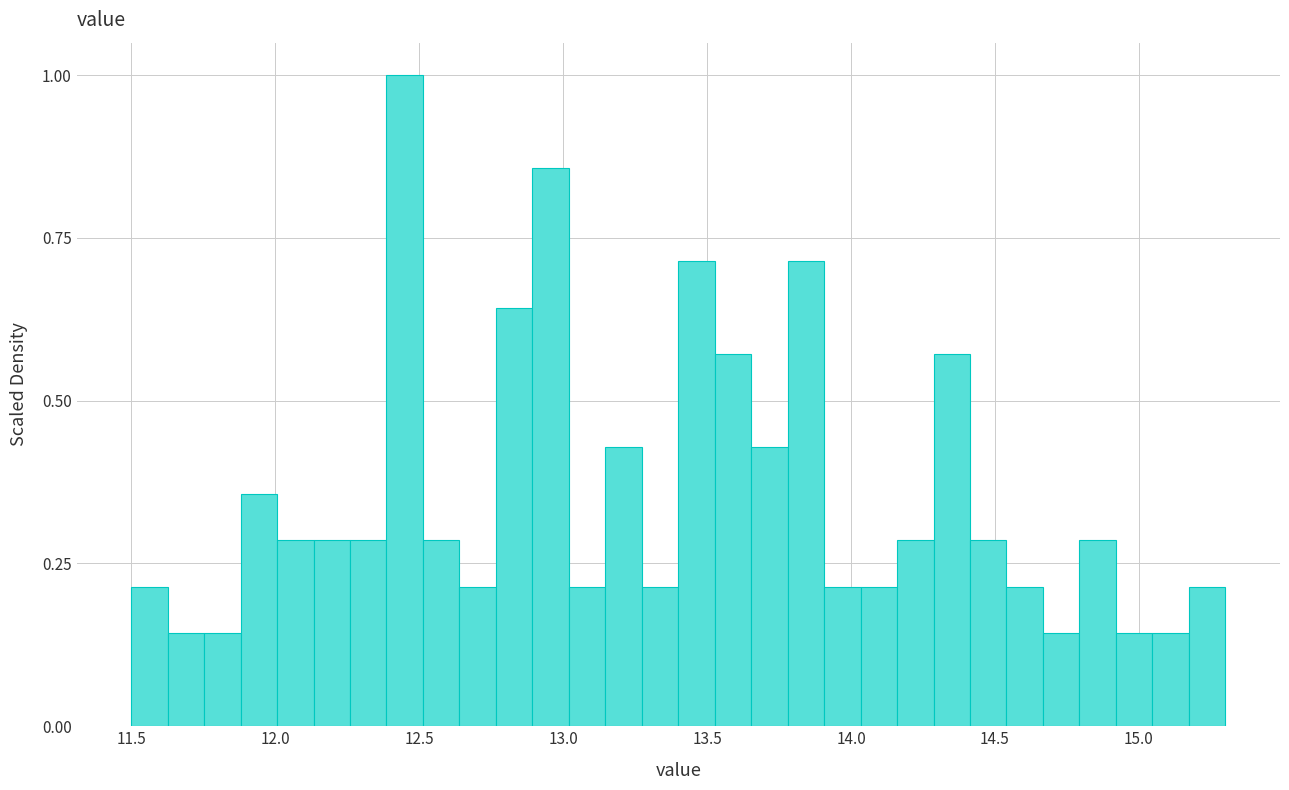

Around what value on the x-axis is the tallest bar? Give the approximate position of its centre, as read against the axis.

12.45